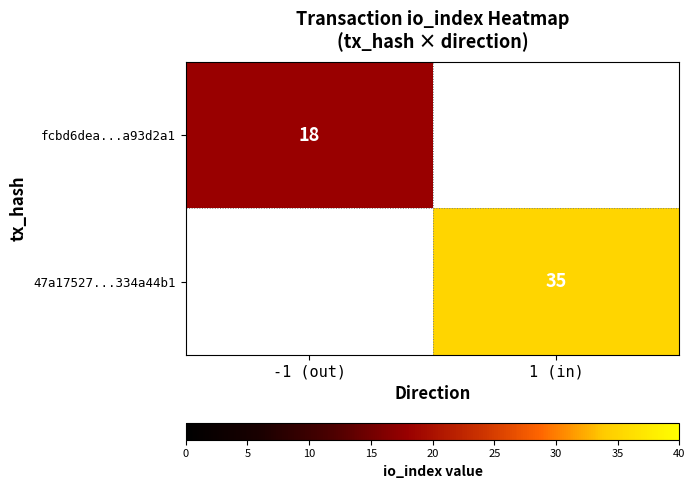

What is the greatest value displayed?

35.0